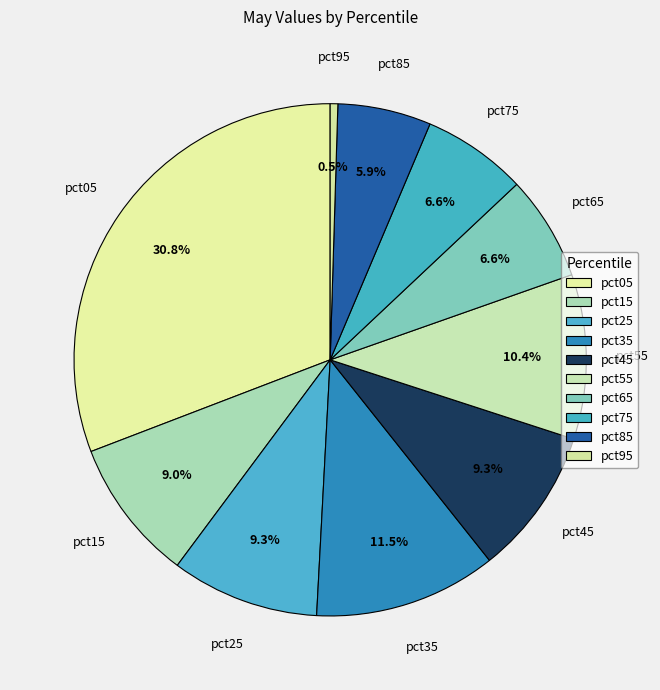

Does any single category account for the majority?

No